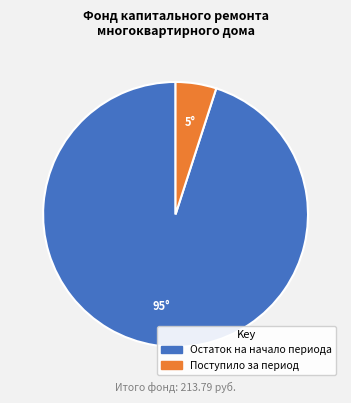

Is there a majority slice in this chart?

Yes